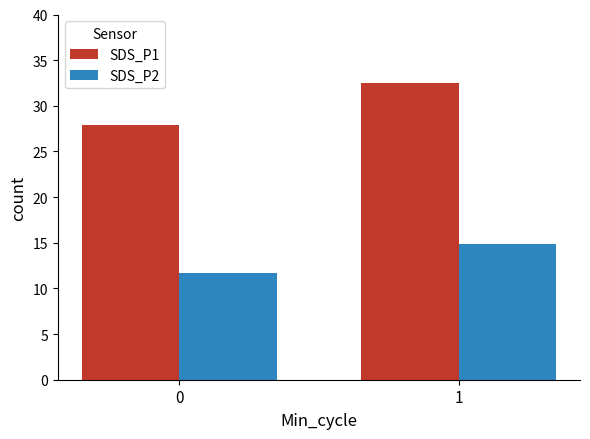

Reading left to right, what are all the values shown in this chart?

SDS_P1: 0=27.9	1=32.5
SDS_P2: 0=11.7	1=14.8